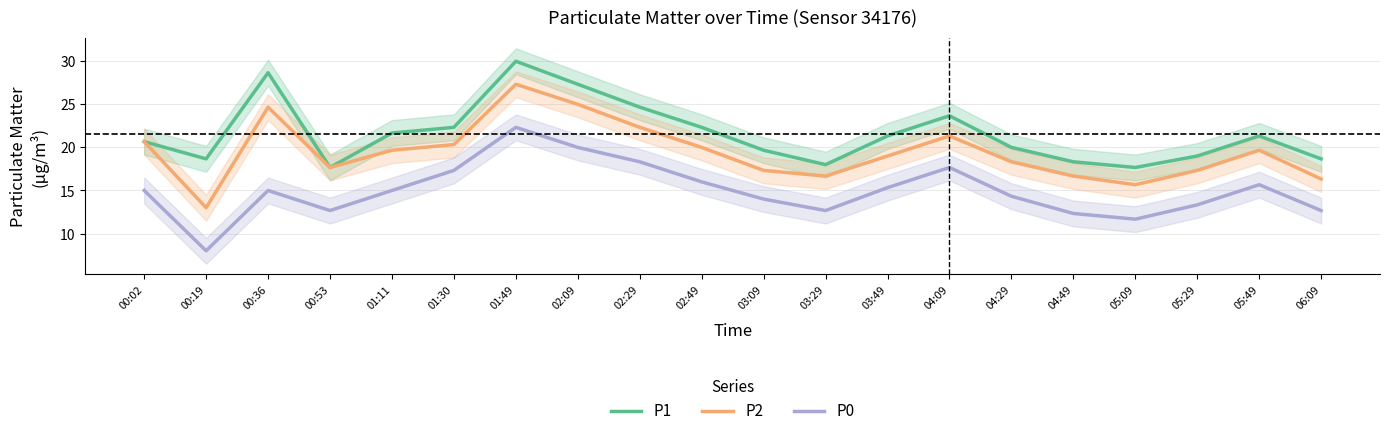

True or false: P1 and P0 cross at least once.

False